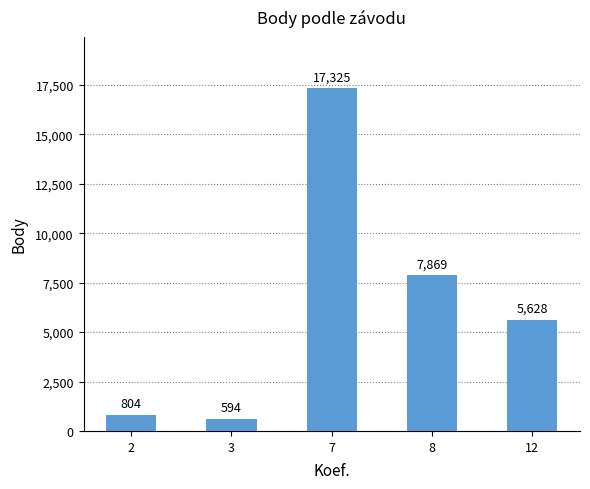

What is the change in value from 7 to 8?

-9456